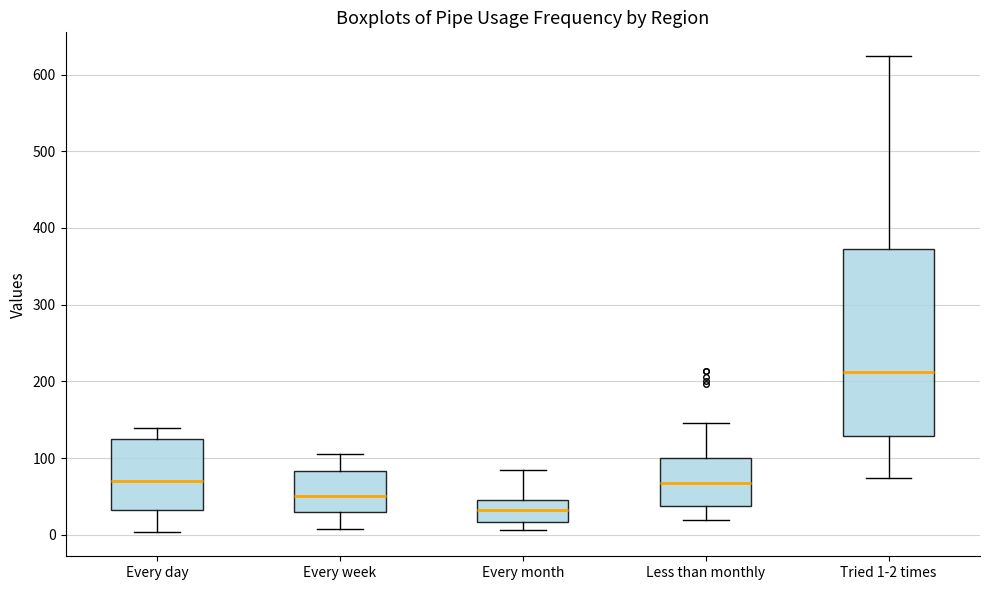

Which box has the lowest median line?

Every month